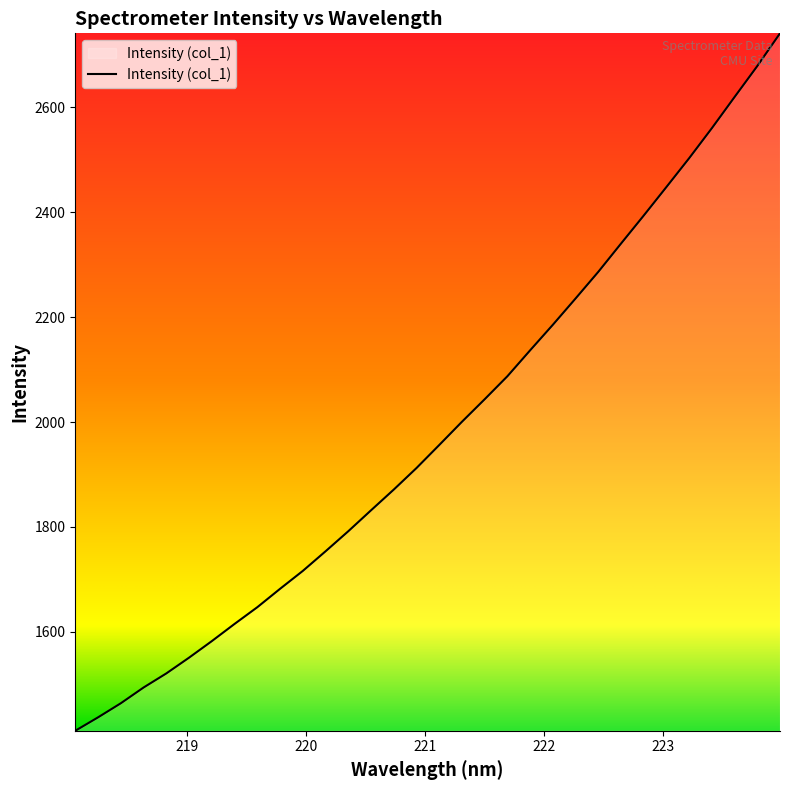

What is the maximum value shown in the chart?

2741.2